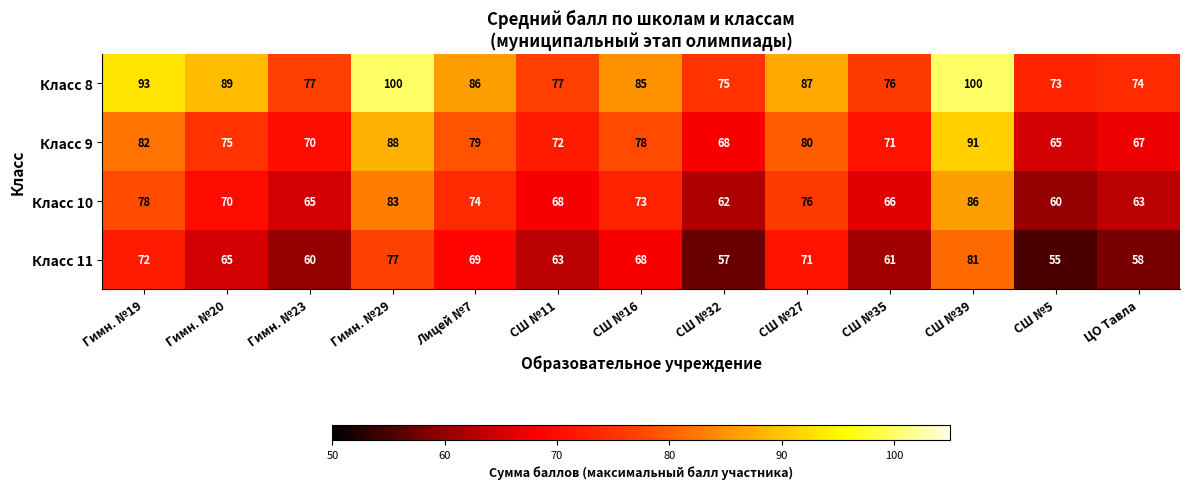

What is the total value across all series at Гимн. №20?

299